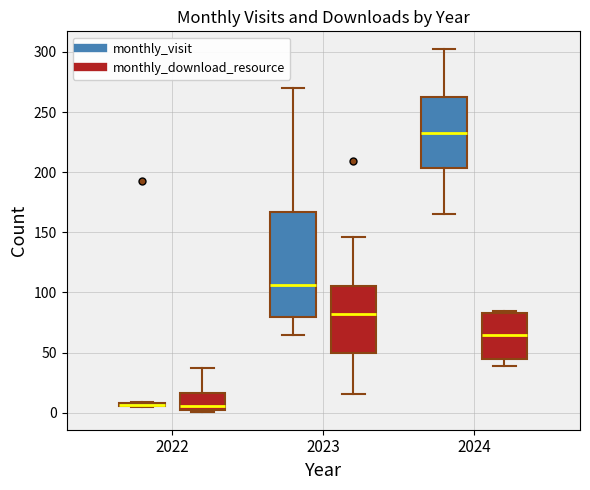

Which box is the tallest, from its lower edge to its upper edge?

2023 (monthly_visit)